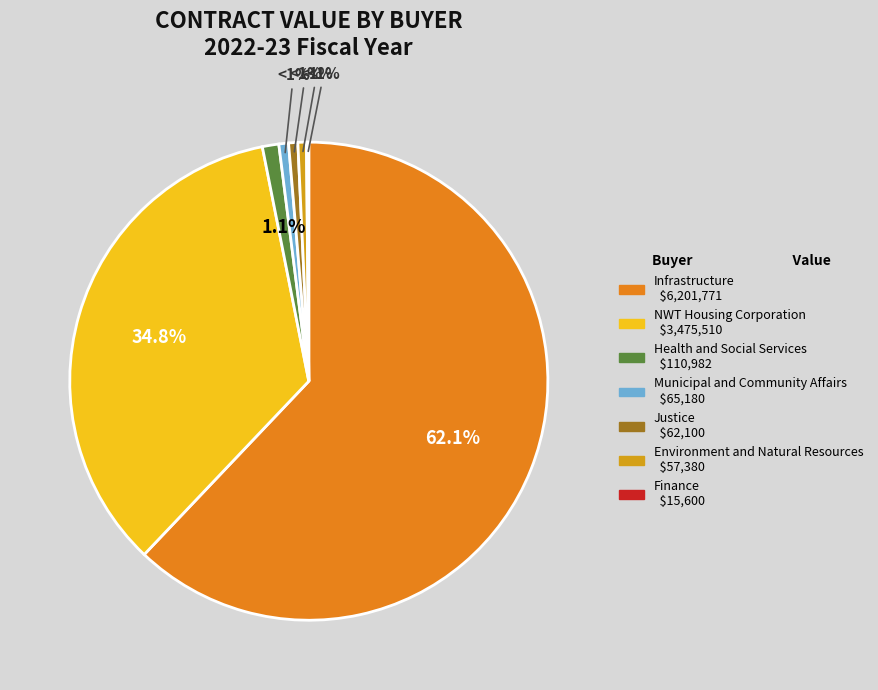

The Infrastructure slice represents 7% of the pie. True or false?

False